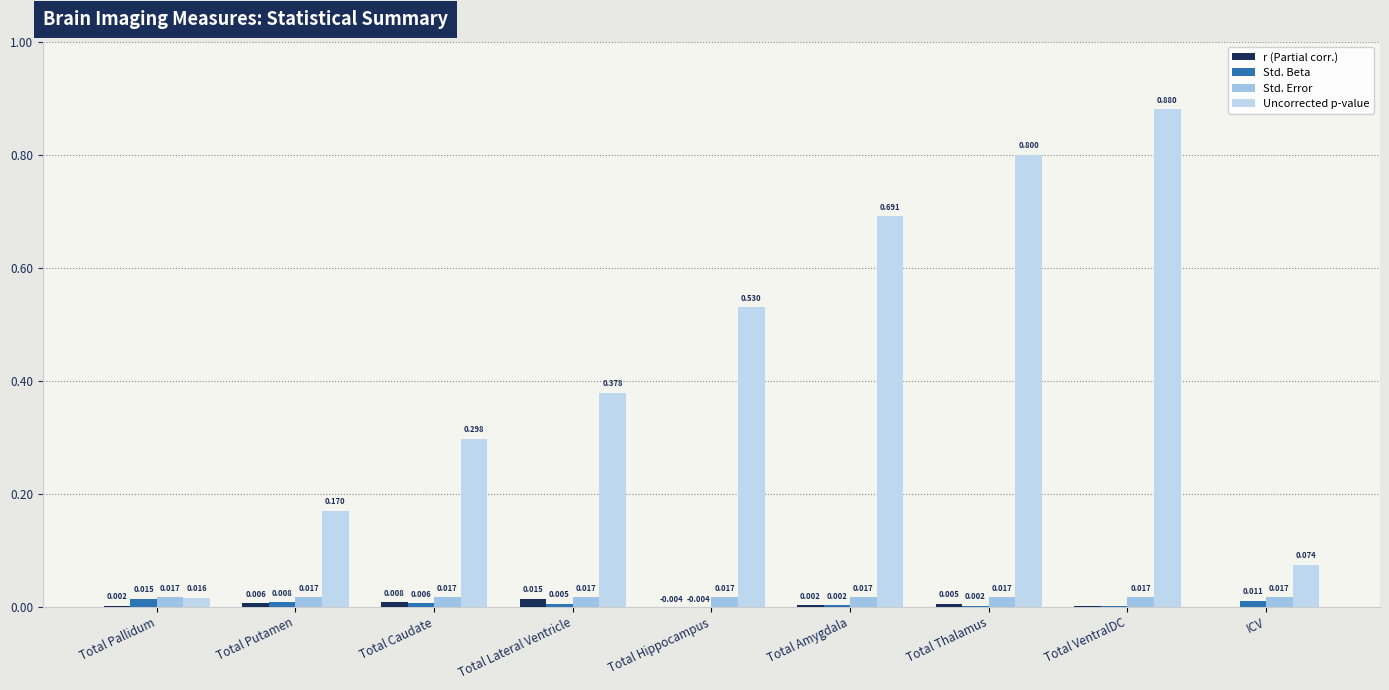

What are all the series names shown in the legend?

r (Partial corr.), Std. Beta, Std. Error, Uncorrected p-value